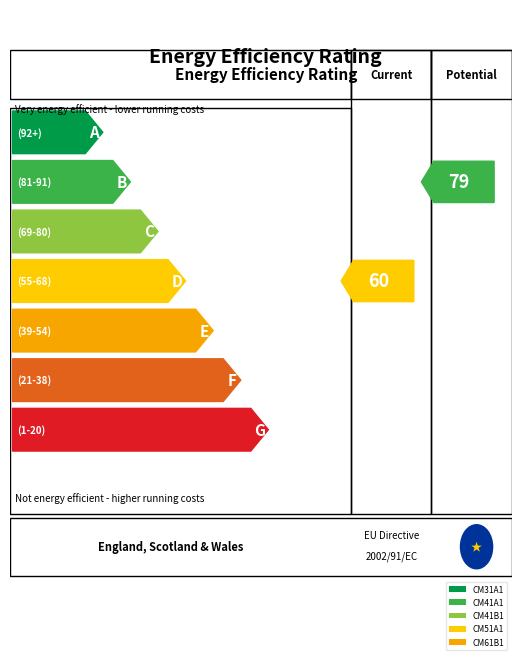

The chart shows a value of 16 at 8. True or false?

False